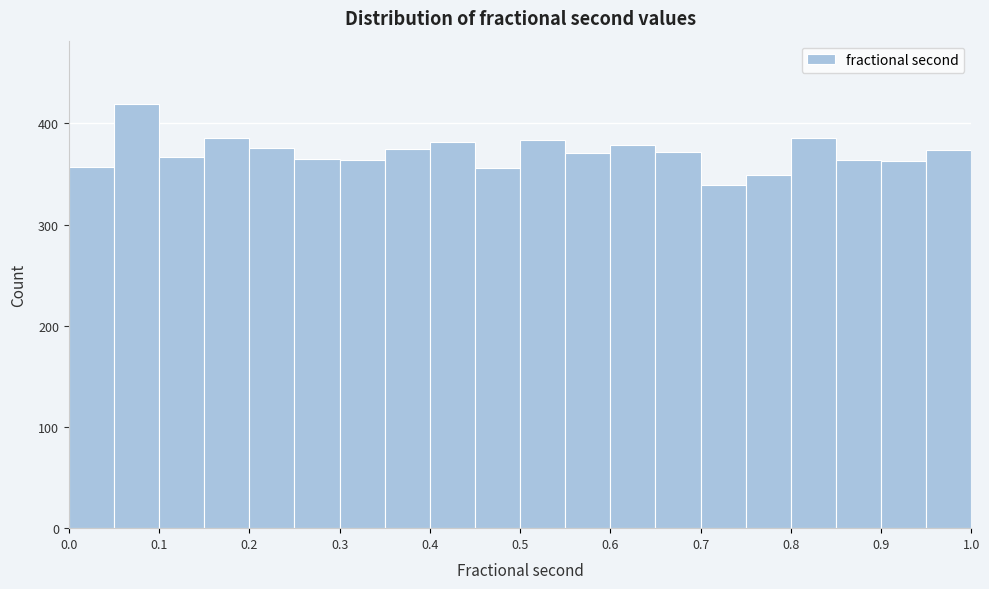

Which range on the x-axis has the tallest bar?

0.05 to 0.10